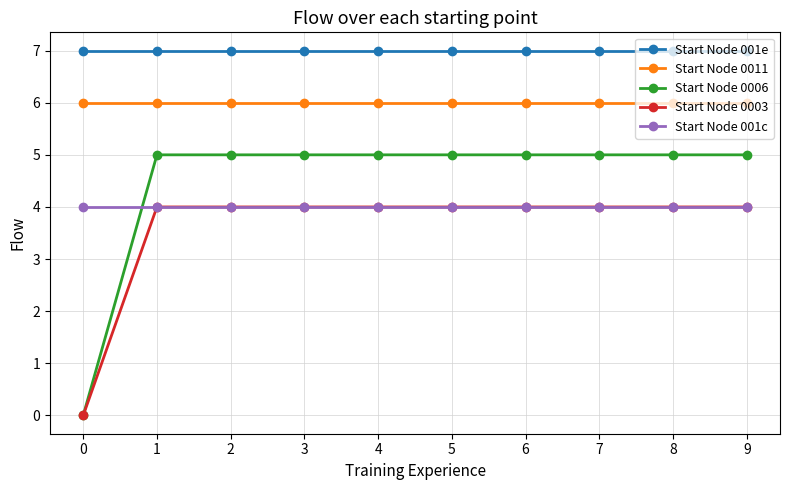

What is the value of the Start Node 0006 point at the 6th from the left?

5